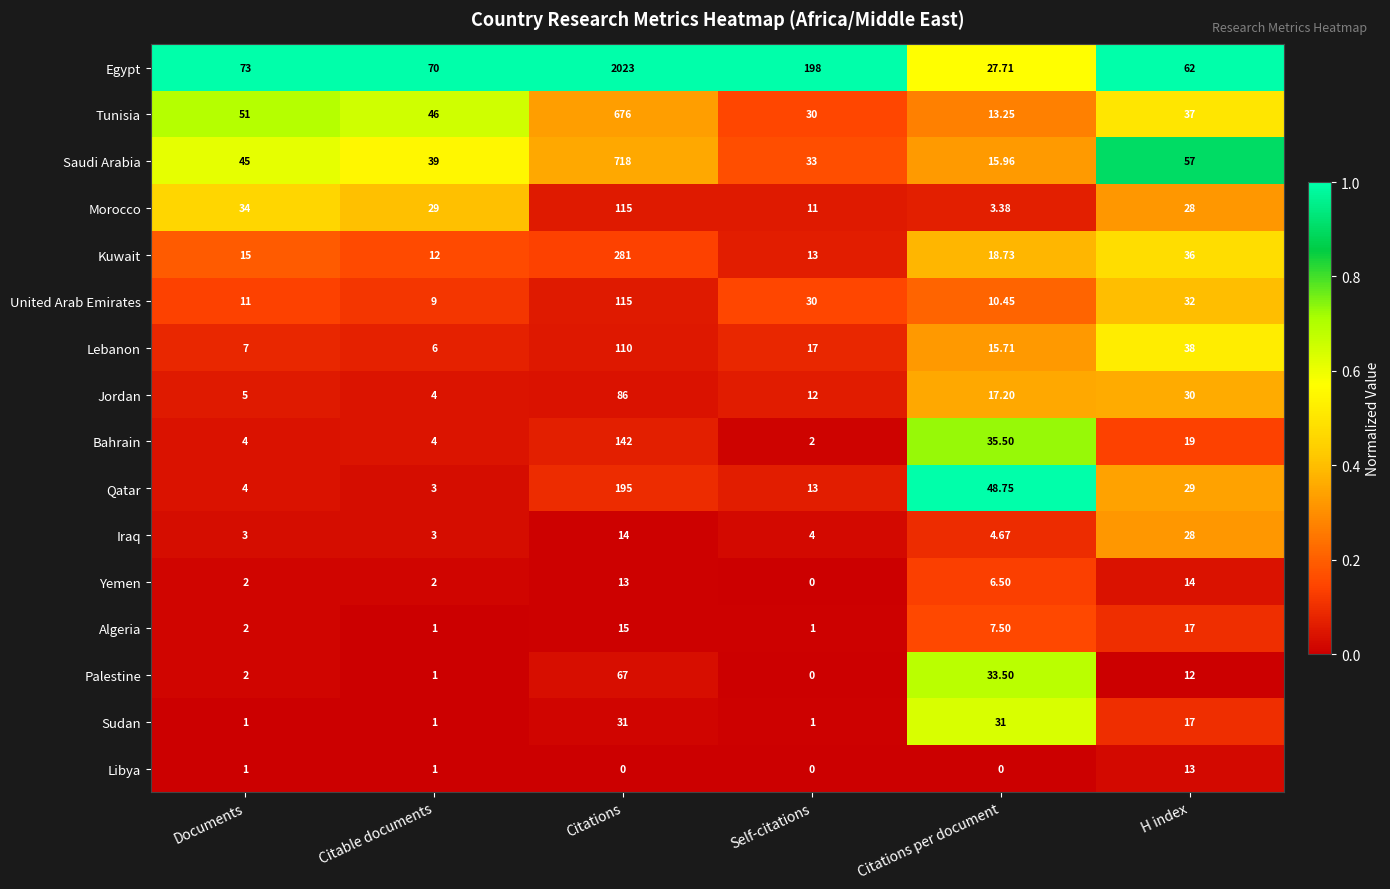

Between Documents and Citations per document, which series saw the biggest shift?

Egypt